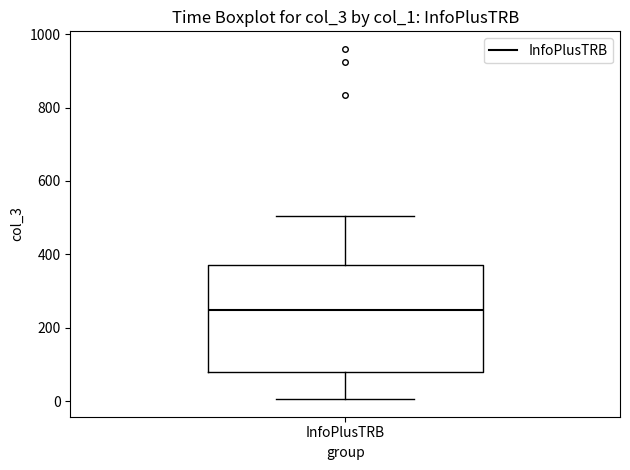

Read this box plot against the y-axis: the position of the median line, the range covered by the box, and the ends of both whiskers. The values are not printed on the chart, so give them approximately, as read against the axis.

median 240, box 80 to 380, whiskers 0 to 500